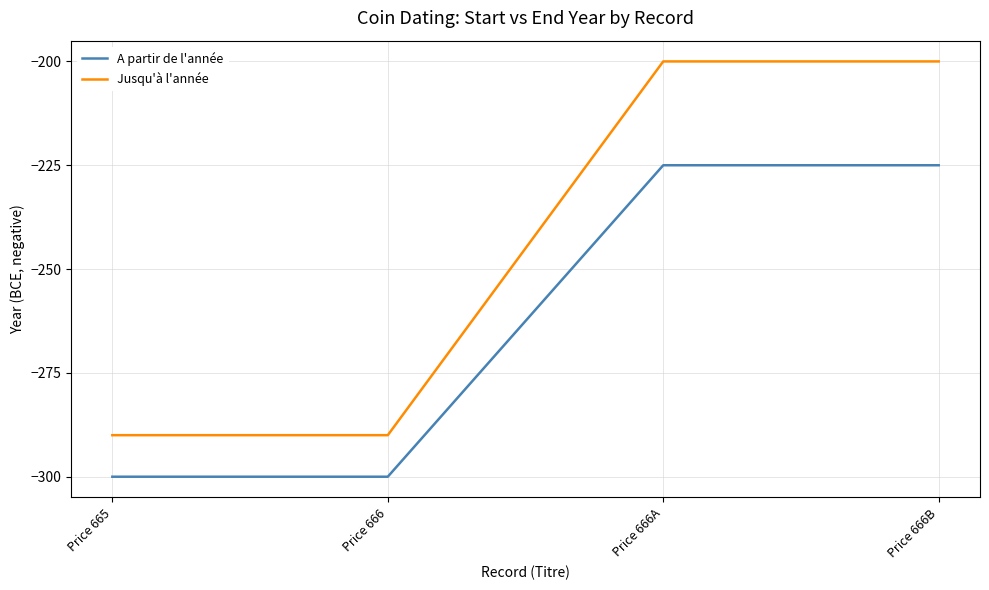

Reading left to right, list all the values displayed in this chart.

A partir de l'année: Price 665=-300	Price 666=-300	Price 666A=-225	Price 666B=-225
Jusqu'à l'année: Price 665=-290	Price 666=-290	Price 666A=-200	Price 666B=-200